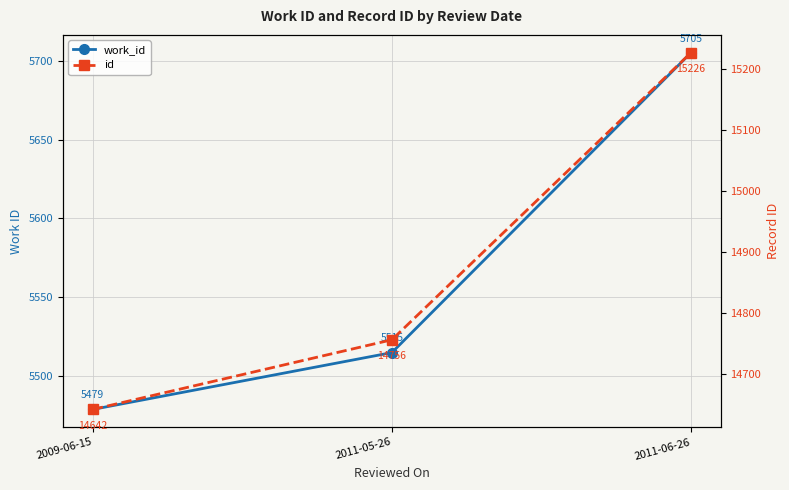

True or false: work_id has a value of 5515 at 2011-05-26.

True